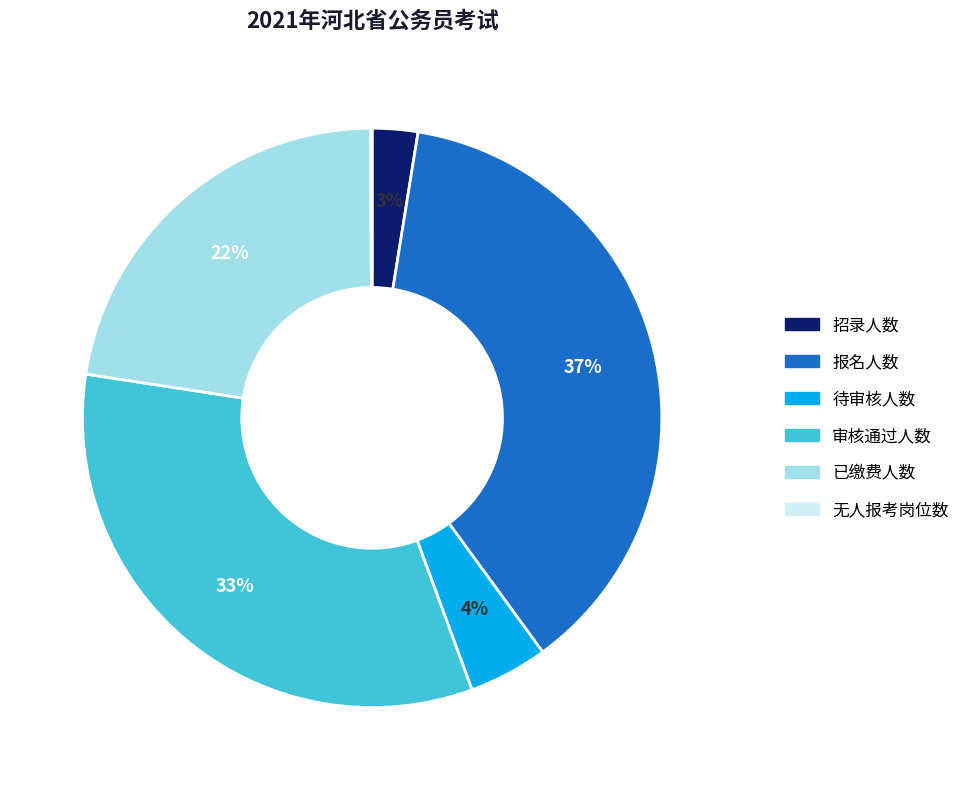

To the nearest percent, what portion does 招录人数 represent?

3%